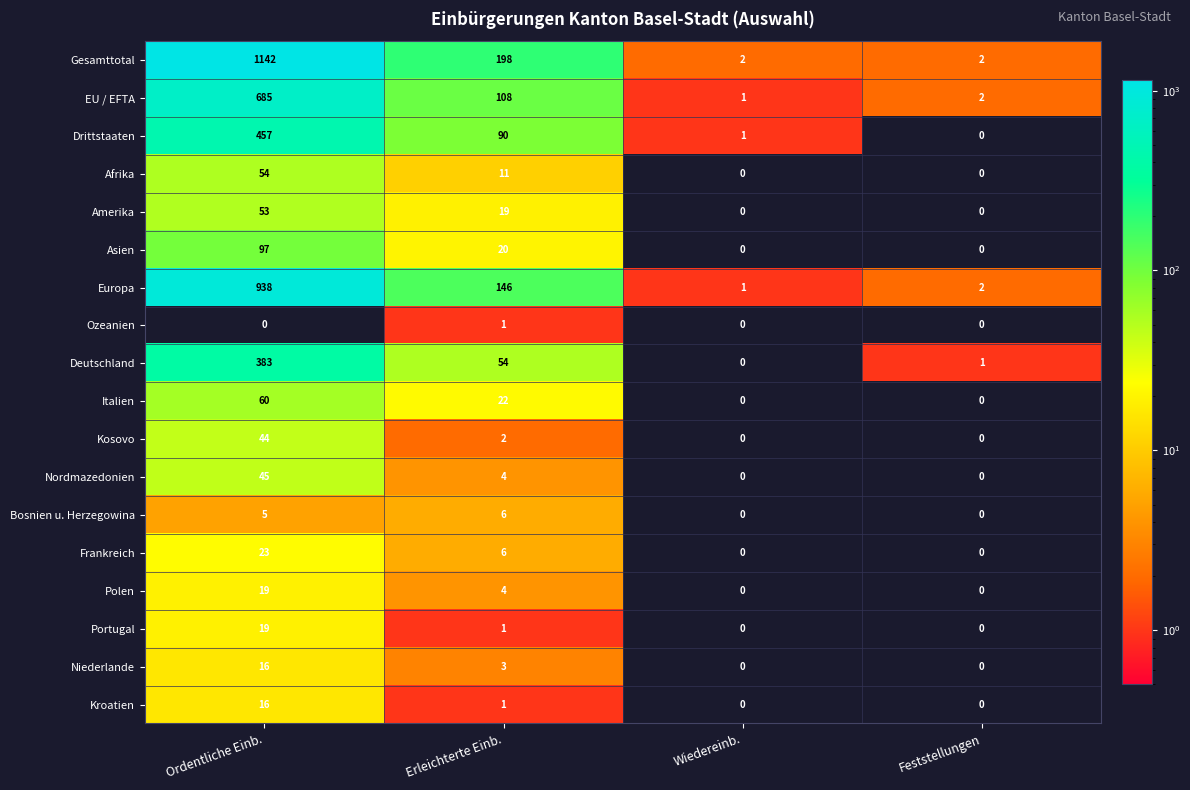

Count the number of data series in this chart.

18